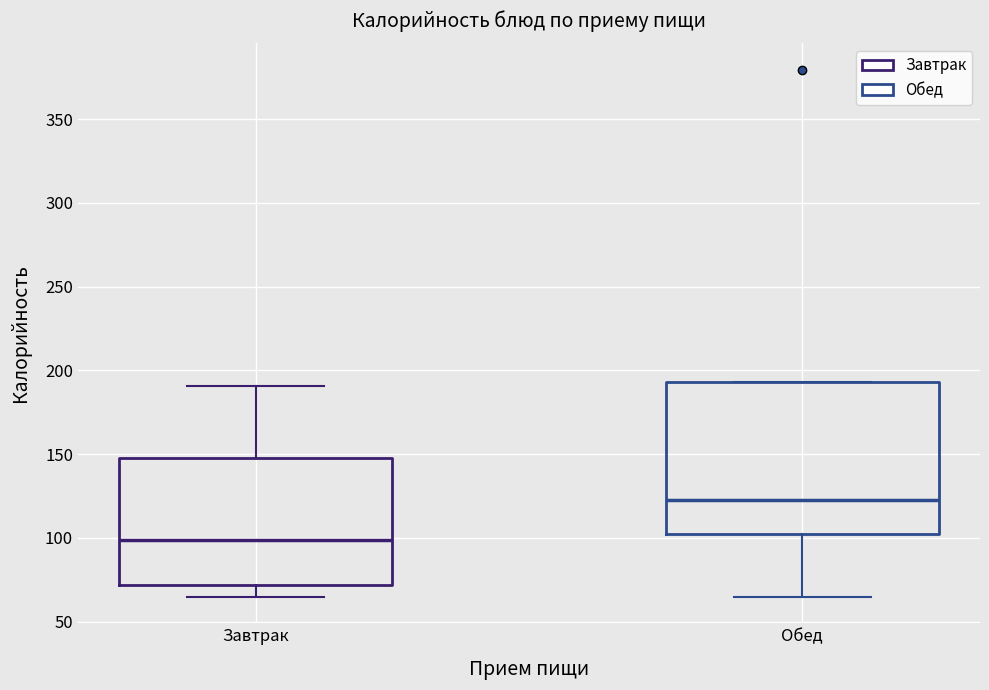

Reading left to right, transcribe this box plot: for each box, give where its median line is, the range the box spans, and where its two whiskers end, as read against the y-axis. The values are not printed on the chart, so give them approximately, as read against the axis.

Завтрак: median 100, box 70 to 150, whiskers 65 to 190
Обед: median 125, box 100 to 195, whiskers 65 to 195